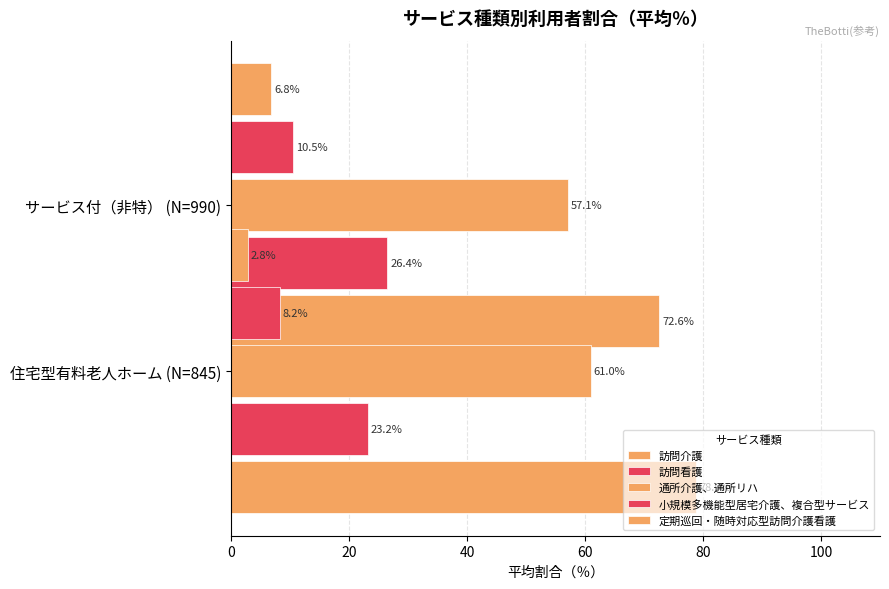

What is the average value of the 定期巡回・随時対応型訪問介護看護 series?

4.8